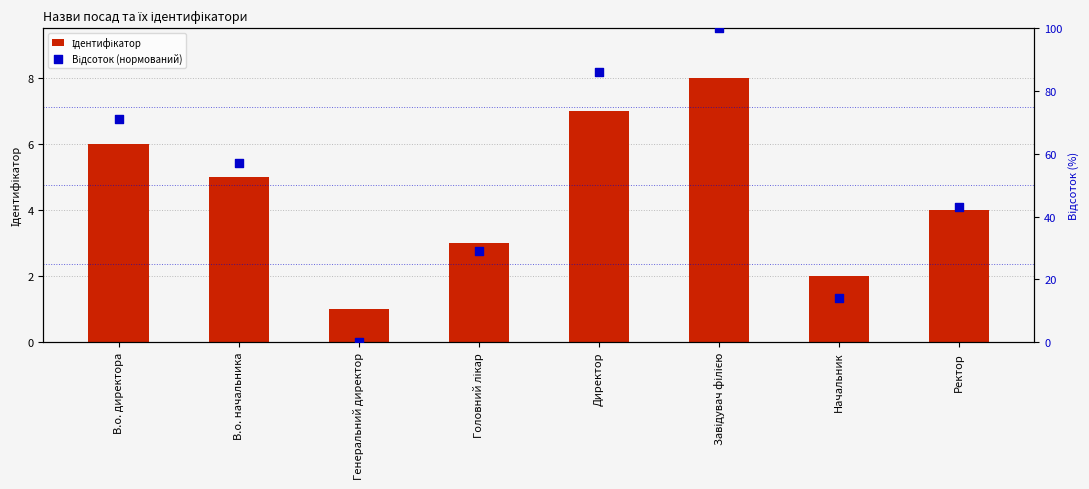

Which series has the widest spread of Y values?

Відсоток (нормований)